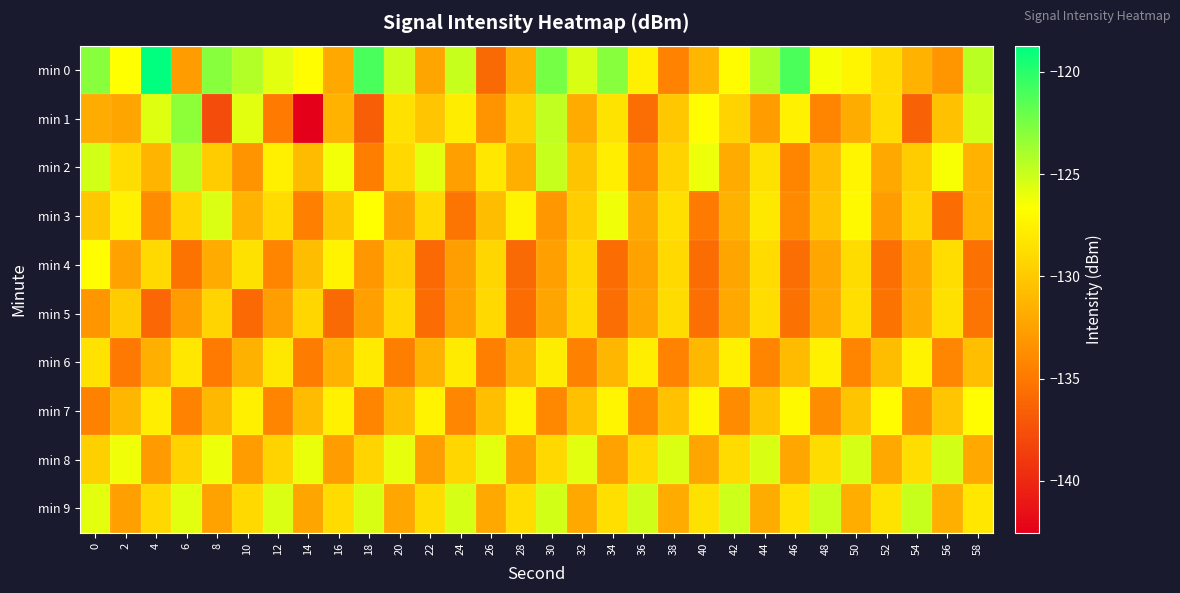

At 2, list the series in order from smallest to largest.

min 6, min 9, min 4, min 1, min 7, min 5, min 2, min 3, min 0, min 8